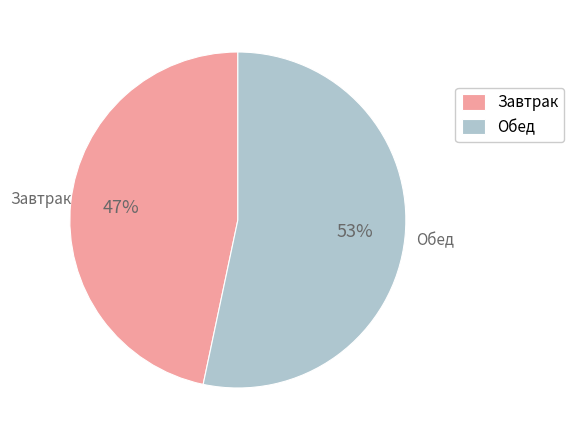

What is the largest slice in the pie chart?

Обед